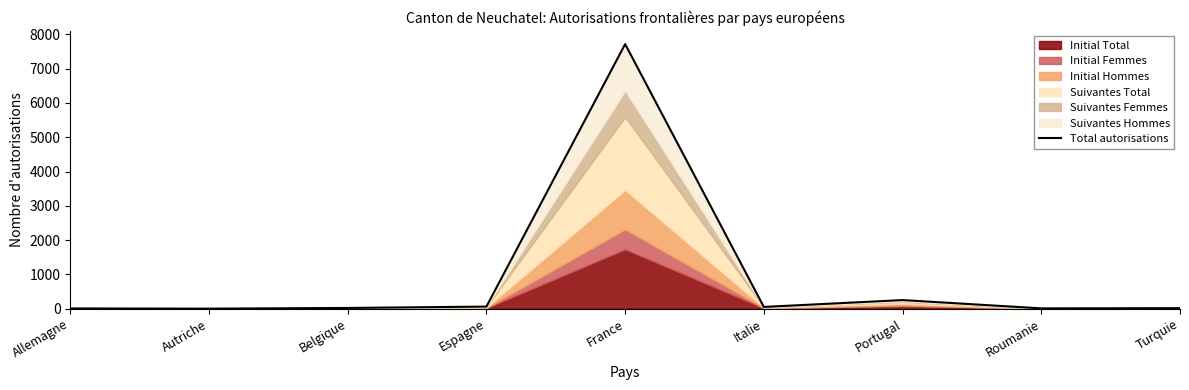

Which has a higher value, France or Espagne?

France